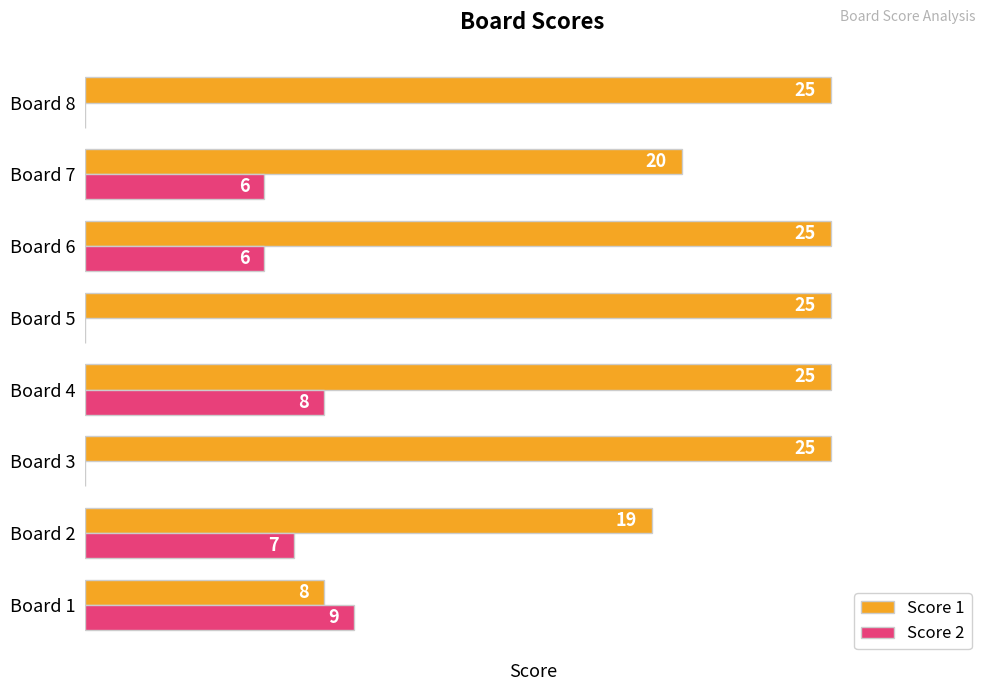

At which category is the sum across all series the highest?

Board 4